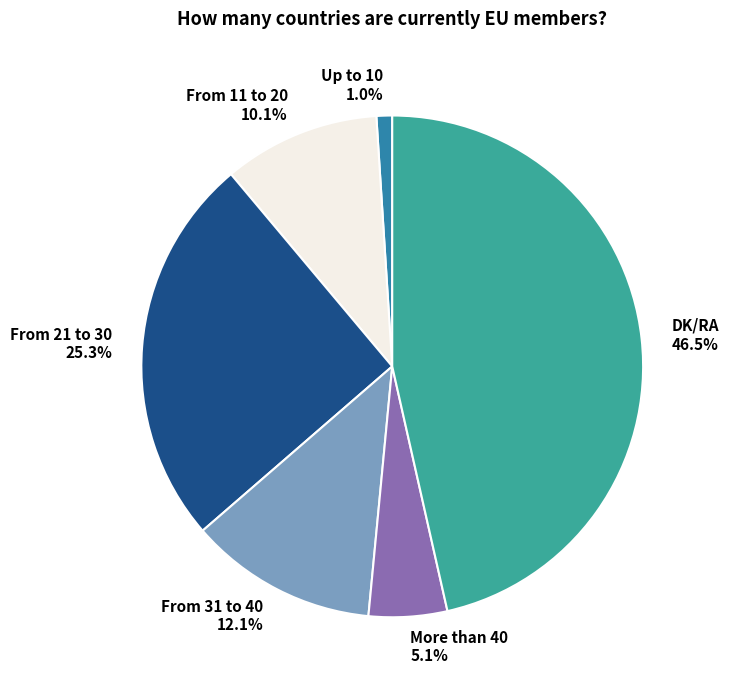

The From 21 to 30 slice represents 40% of the pie. True or false?

False